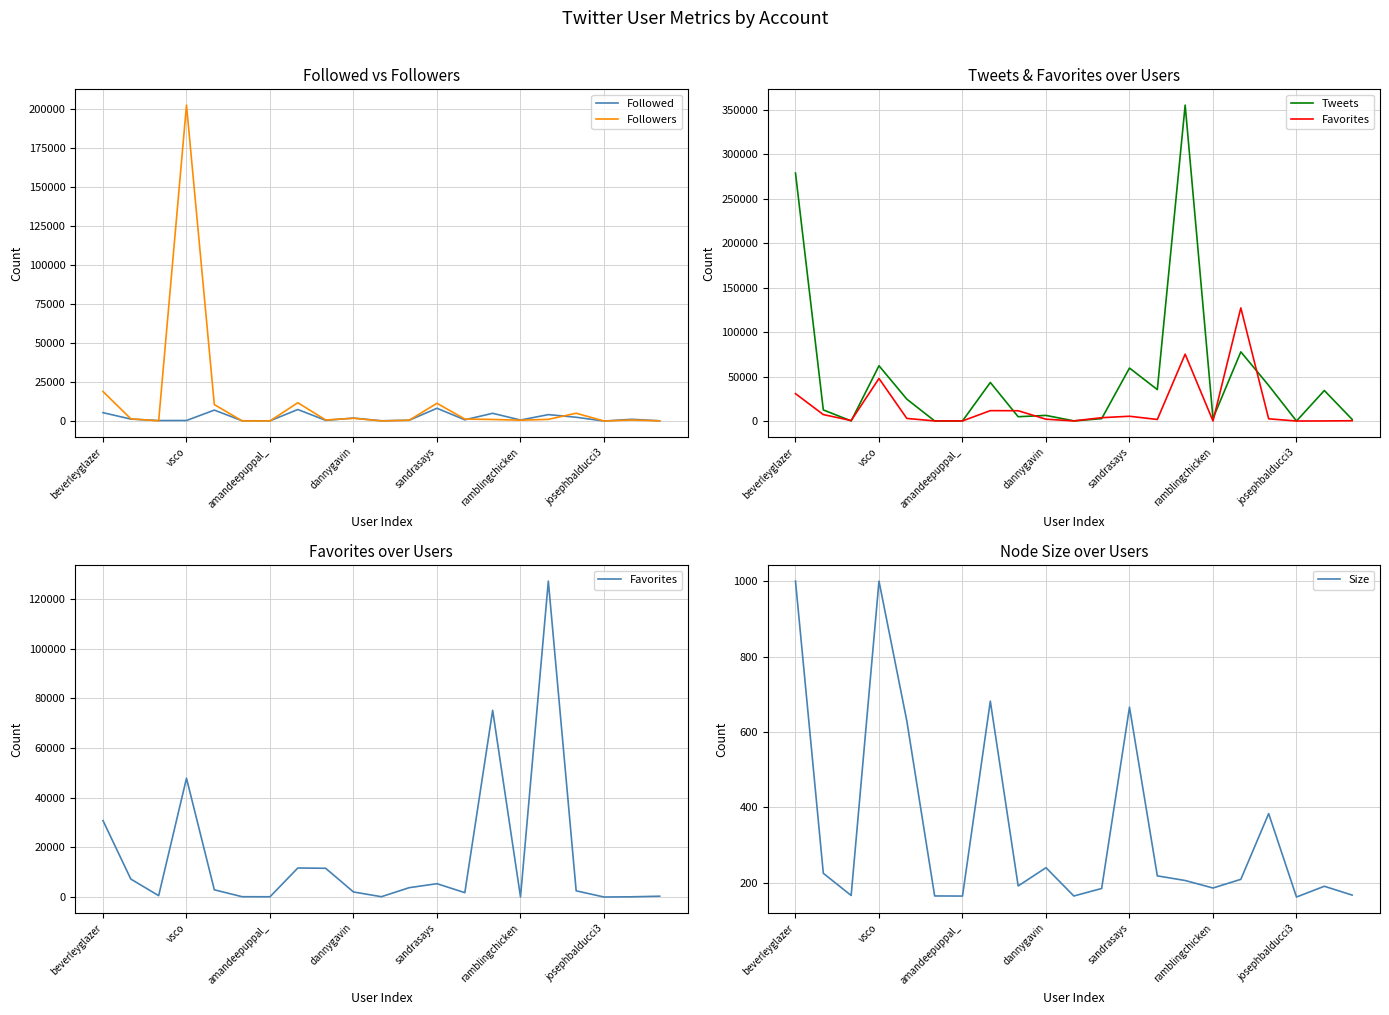

What is the maximum value for Followed?

8157